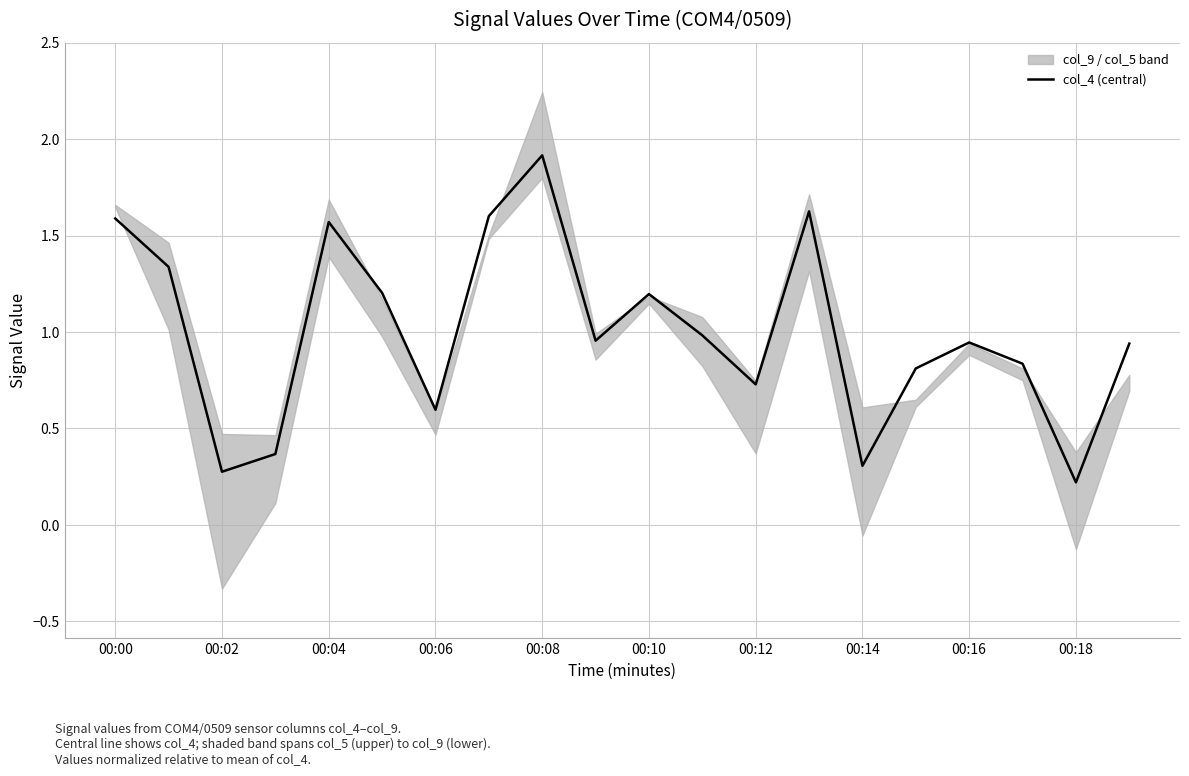

What is the difference between the values at 13 and 11?

0.6